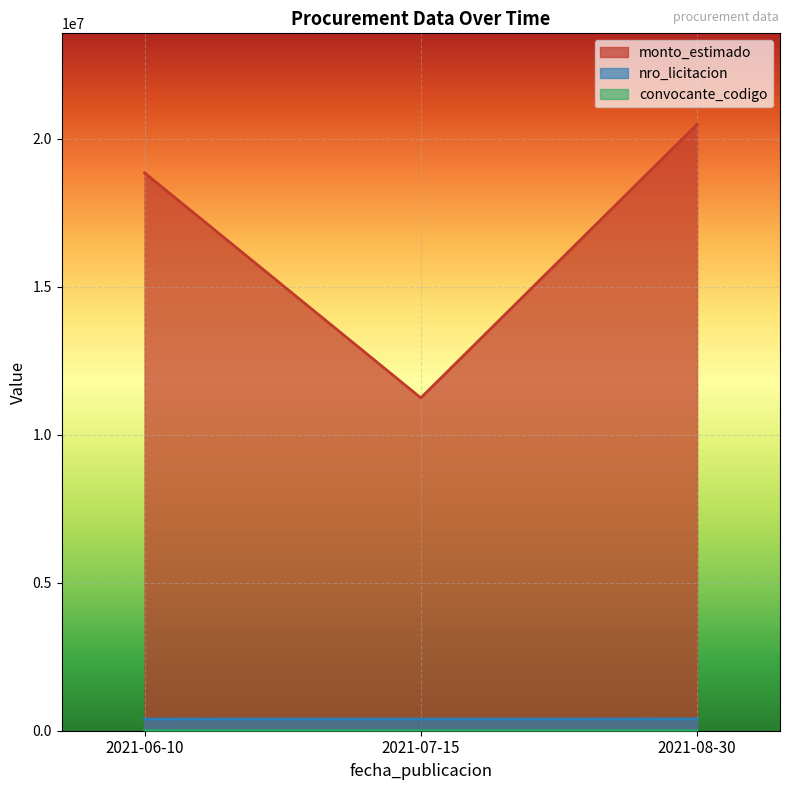

What position from the right is 2021-07-15?

2